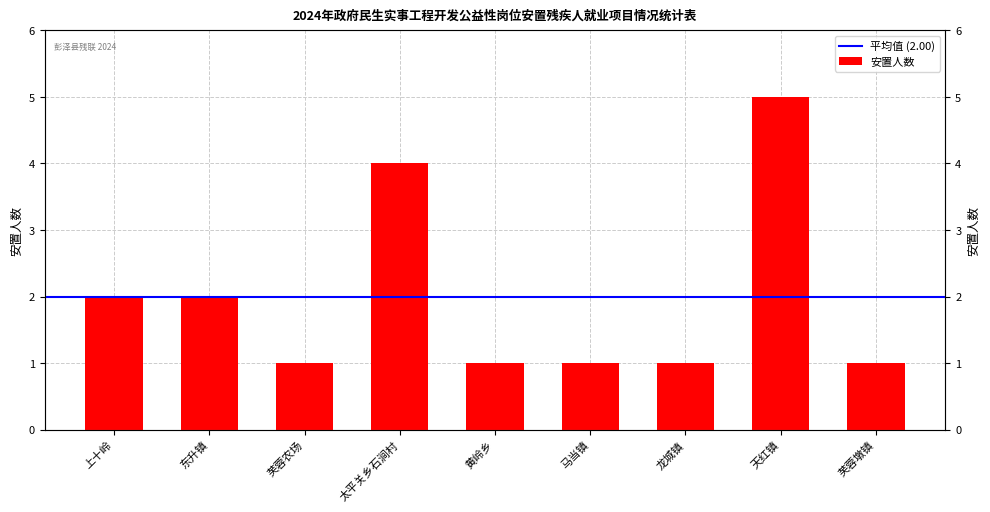

What is the change in value from 上十岭 to 芙蓉墩镇?

-1